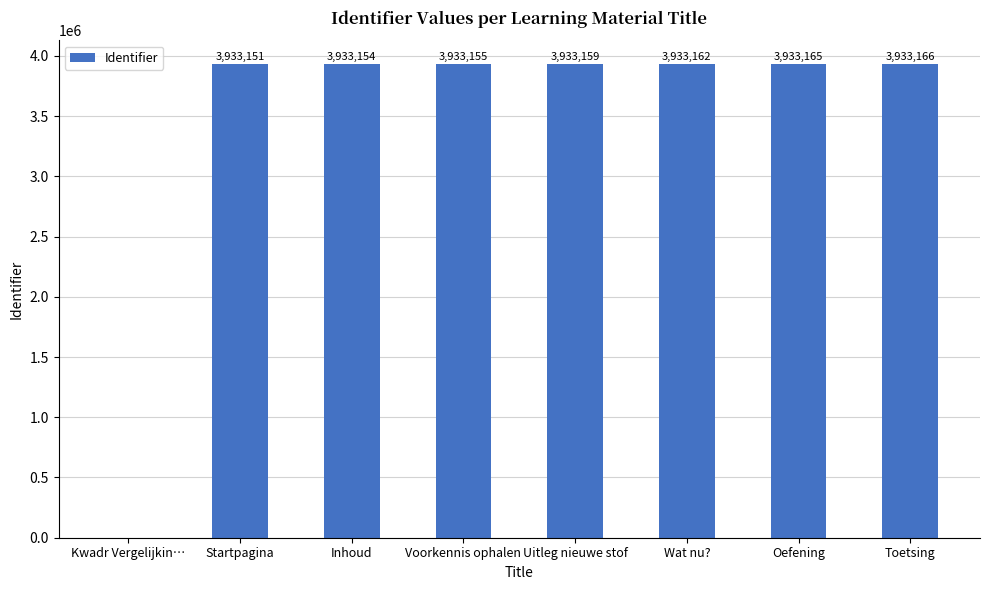

What is the sum of the values at Toetsing and Wat nu??

7866328